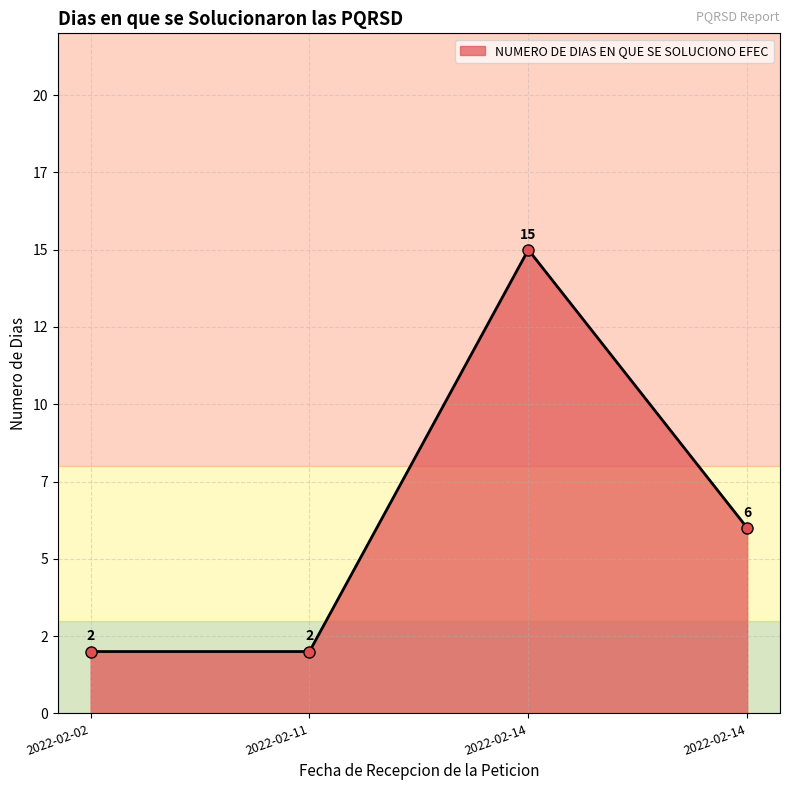

Reading left to right, list all the values displayed in this chart.

2022-02-02=2	2022-02-11=2	2022-02-14=15	2022-02-14=6